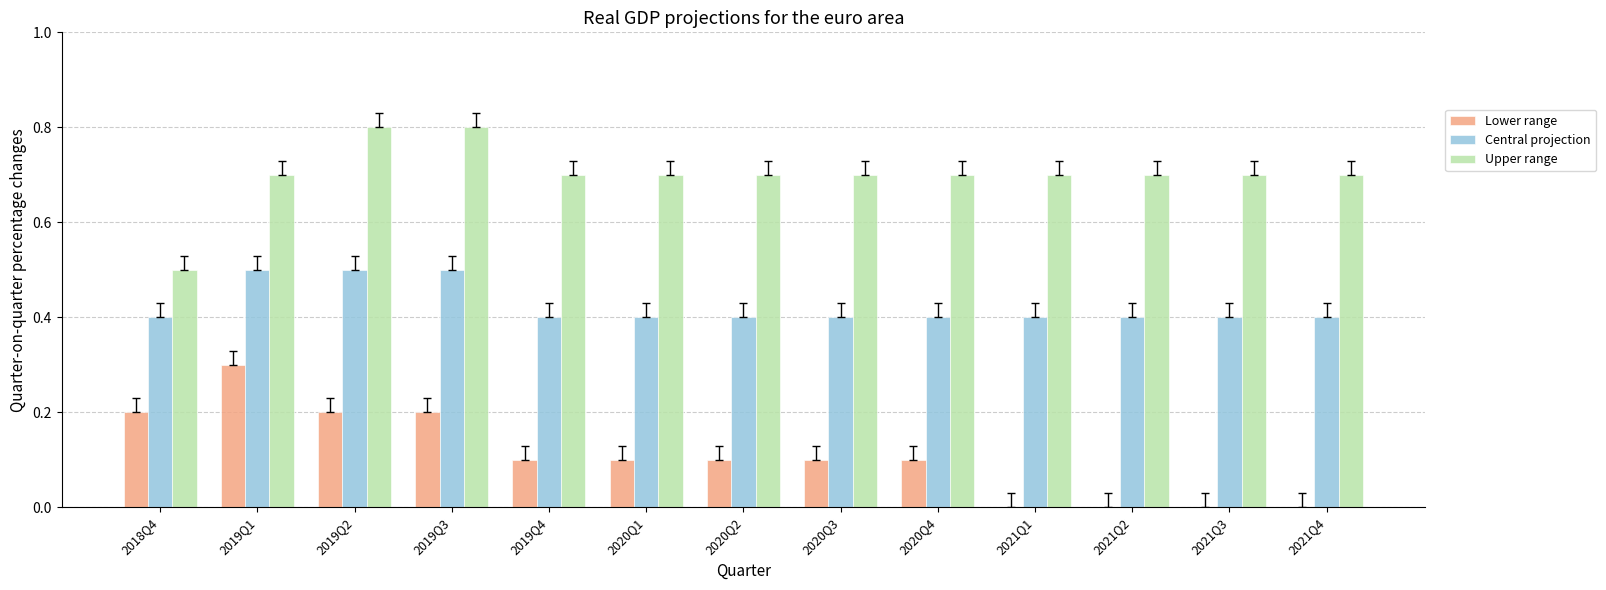

What is the total value across all series at 2020Q1?

1.2